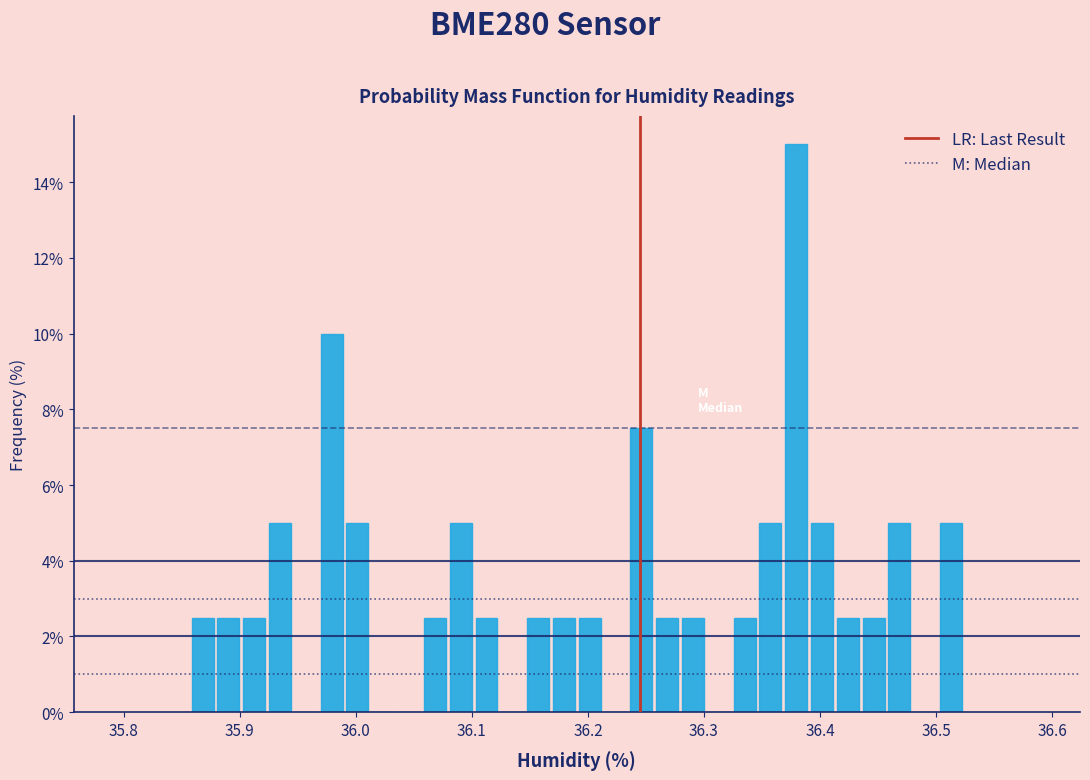

Around what value on the x-axis is the tallest bar? Give the approximate position of its centre, as read against the axis.

36.38